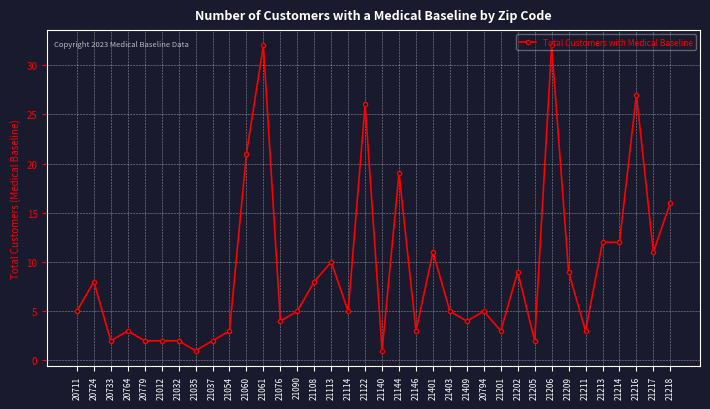

What is the value of the 10th point from the left?

3